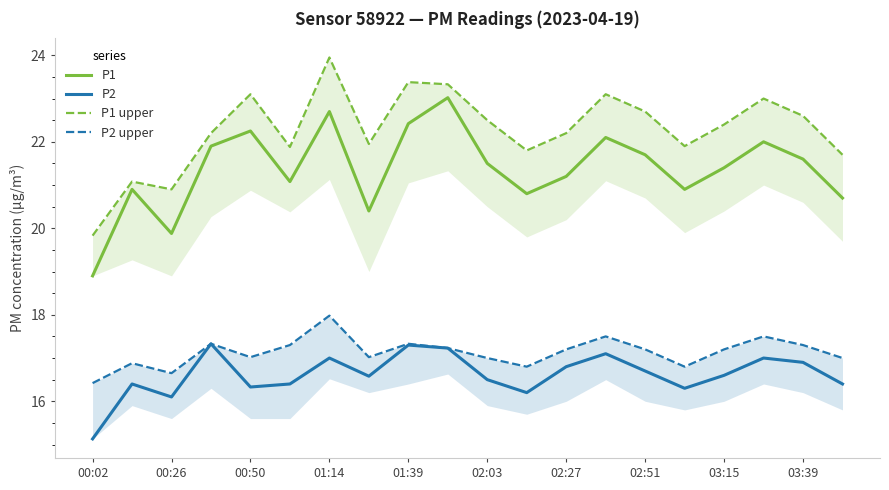

True or false: P1 and P2 intersect in this chart.

False